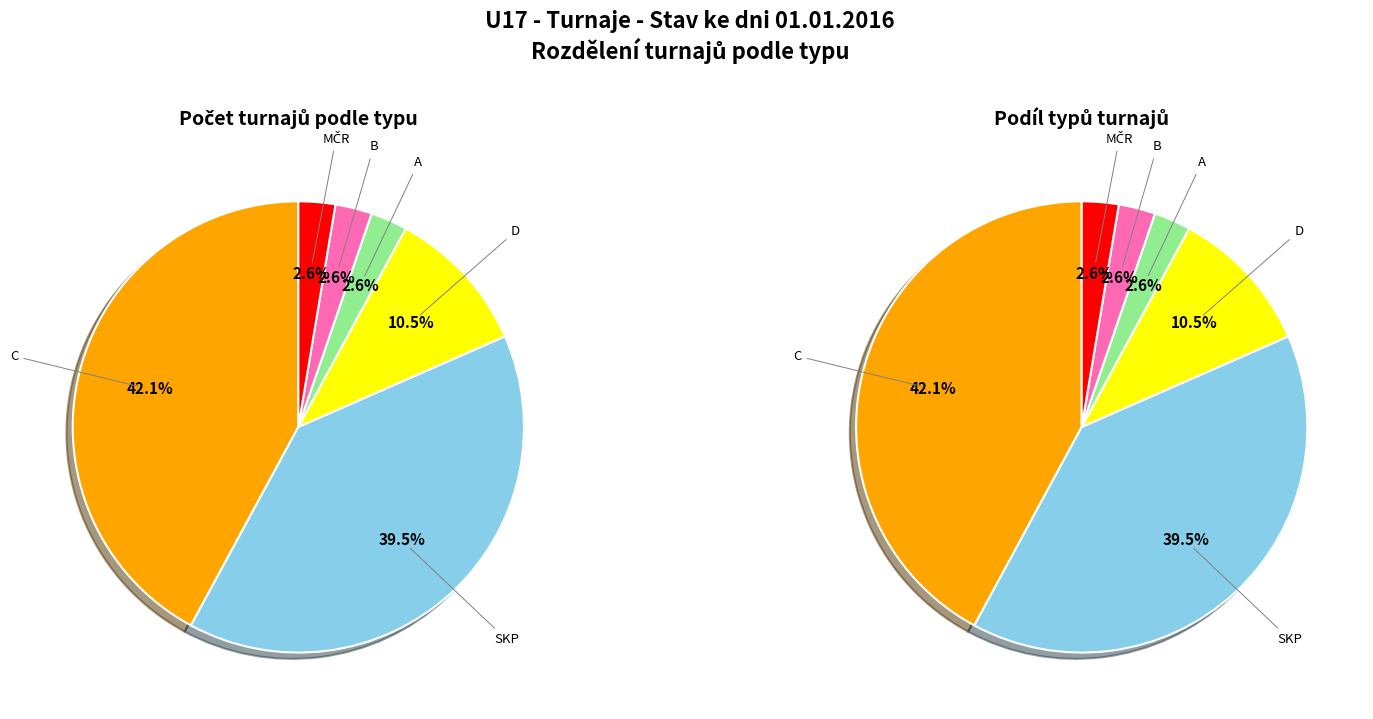

To the nearest percent, what is the combined percentage of D and SKP?

50%